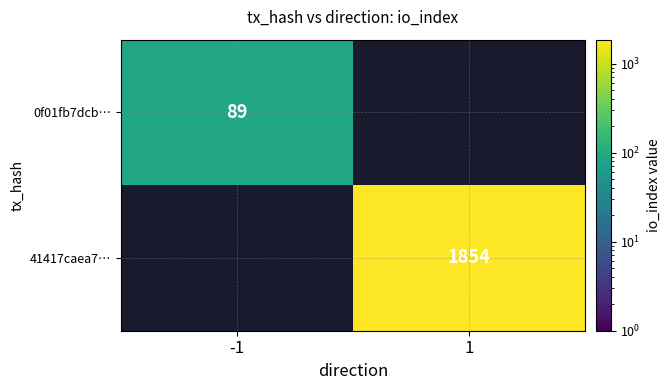

What is the greatest value displayed?

1854.0